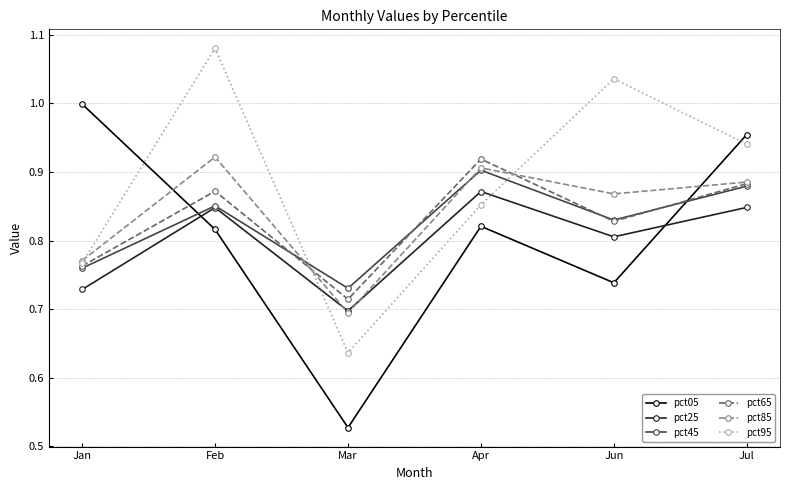

What is the spread (max minus min) of values at Jun?

0.3